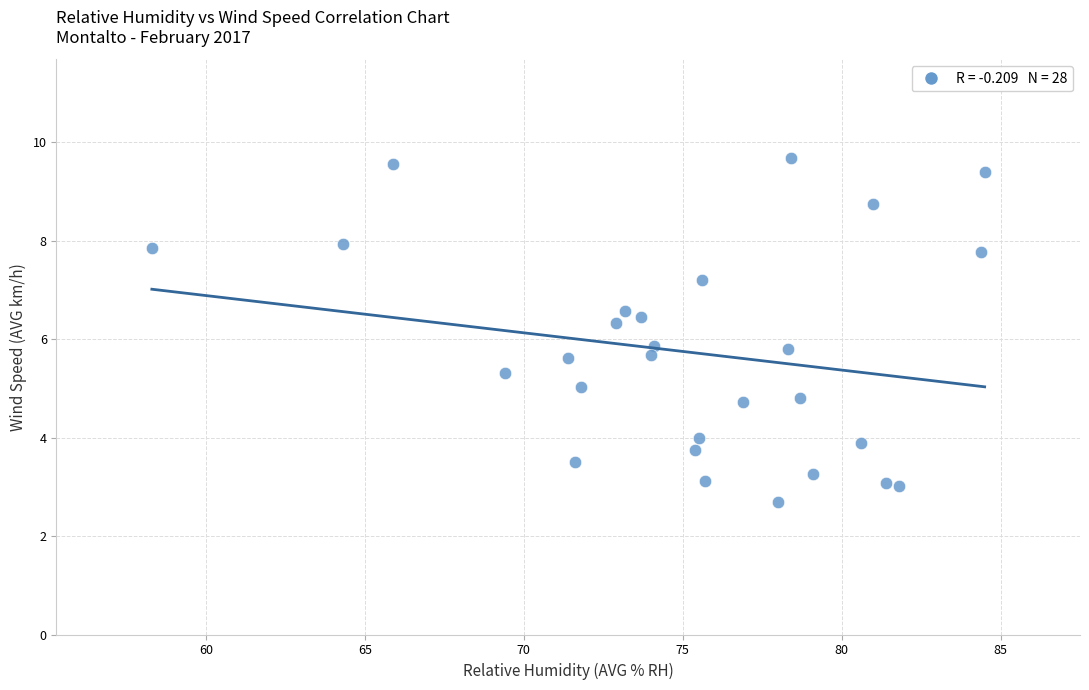

What is the range of Y values (max minus min)?

7.0